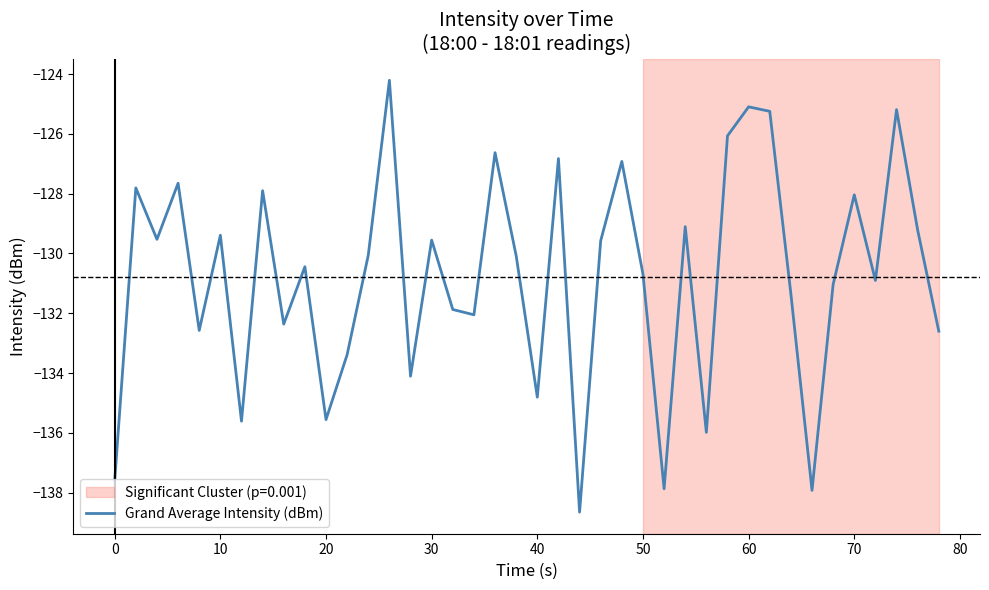

What is the minimum value shown in the chart?

-138.7